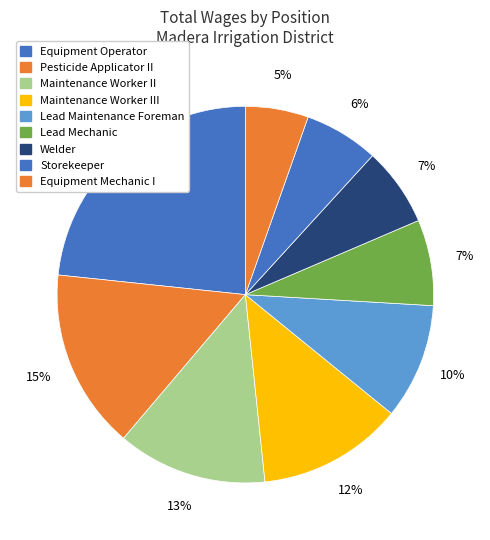

Does Equipment Operator represent more than half of the total?

No